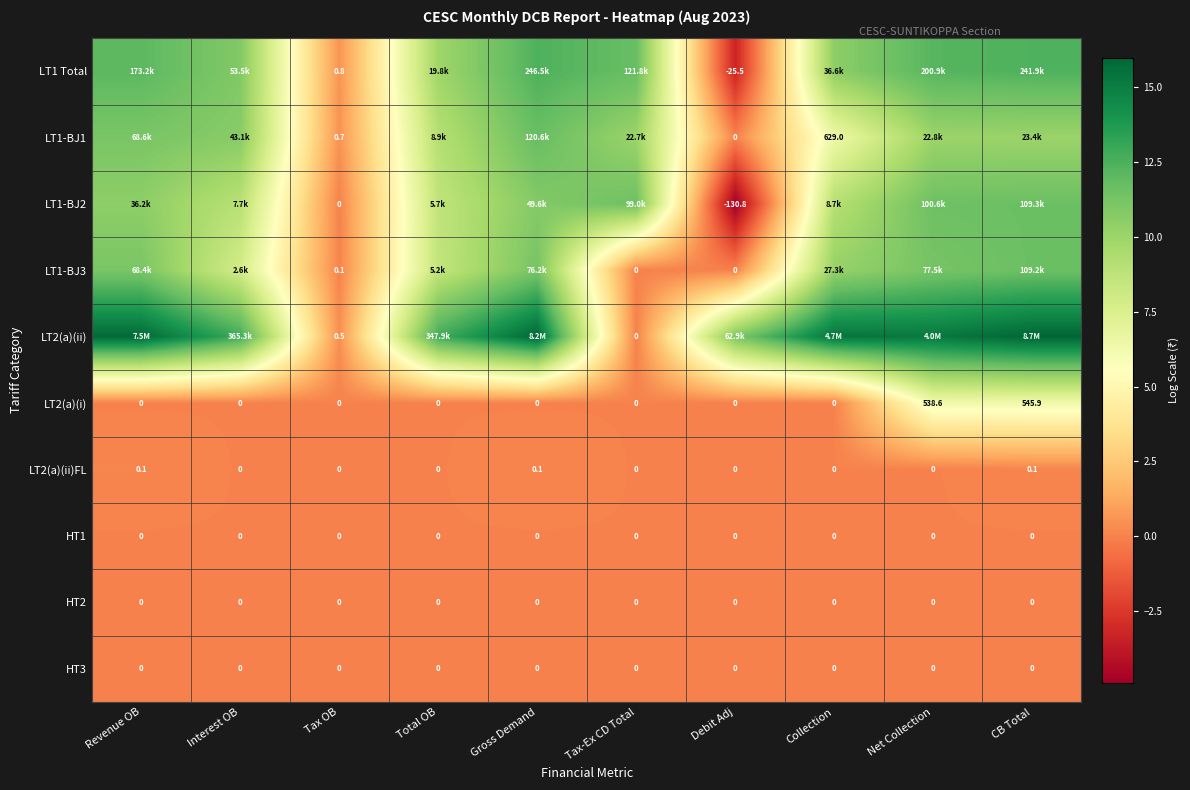

At which category is the sum across all series the highest?

CB Total